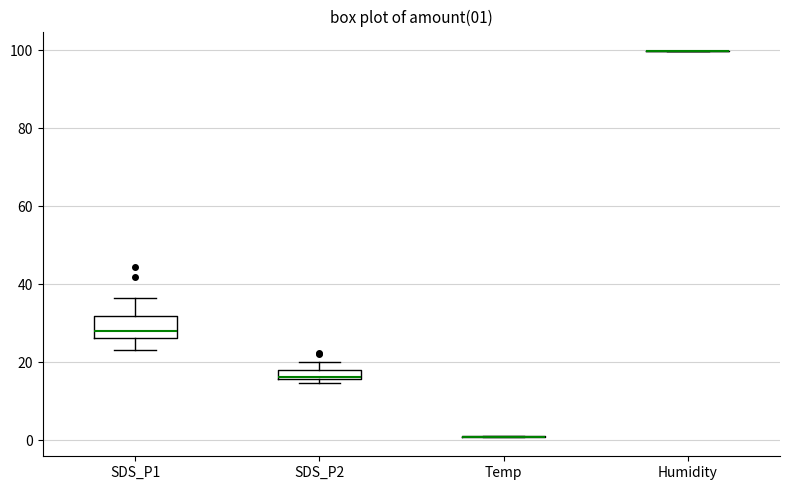

Comparing the boxes themselves (not the whiskers), which one is the tallest?

SDS_P1